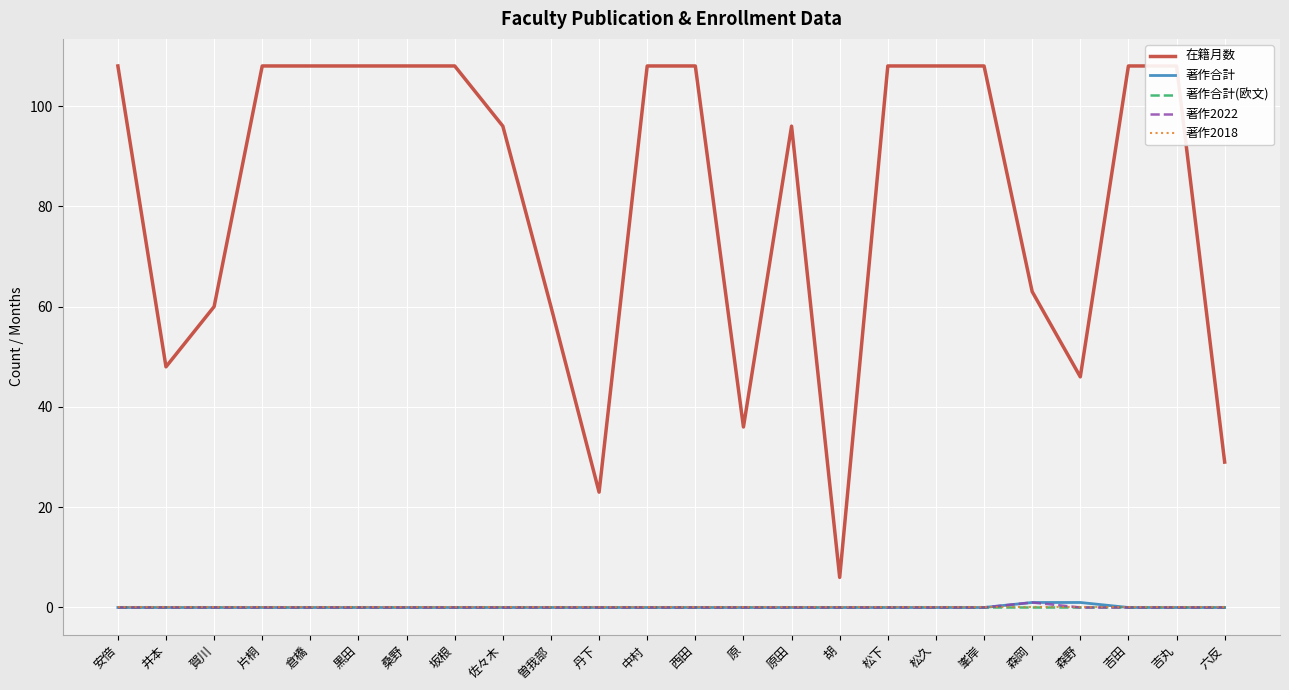

Is the value of 著作2018 at 胡 greater than the value of 著作2022 at 坂根?

No